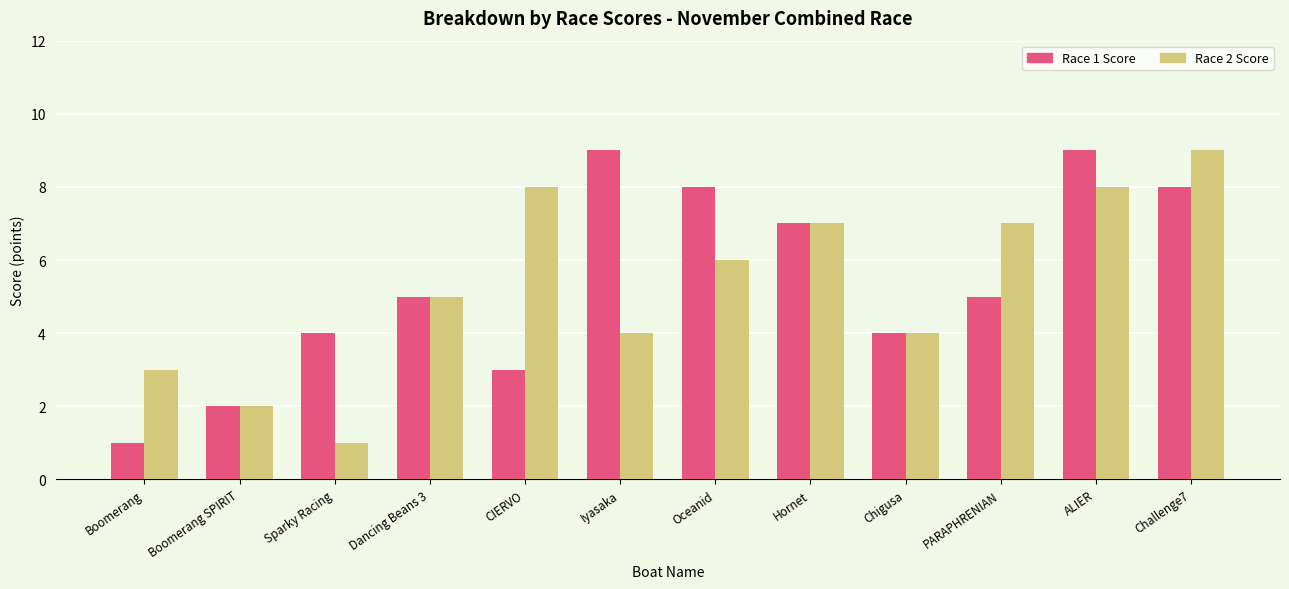

What is the difference between the Race 1 Score values at Sparky Racing and PARAPHRENIAN?

1